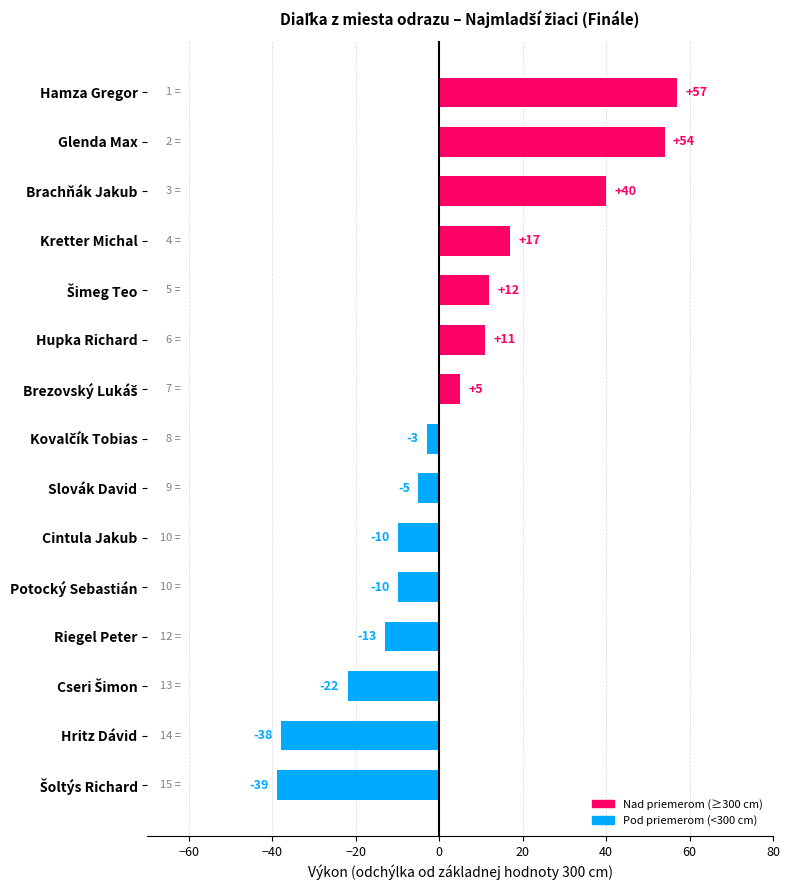

True or false: the data shows -16 at Cintula Jakub.

False